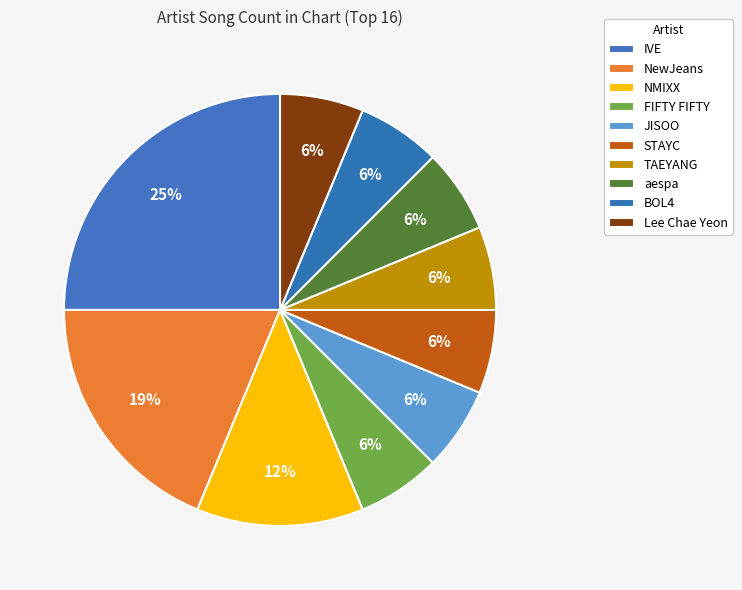

Which category has the smallest portion of the pie?

FIFTY FIFTY